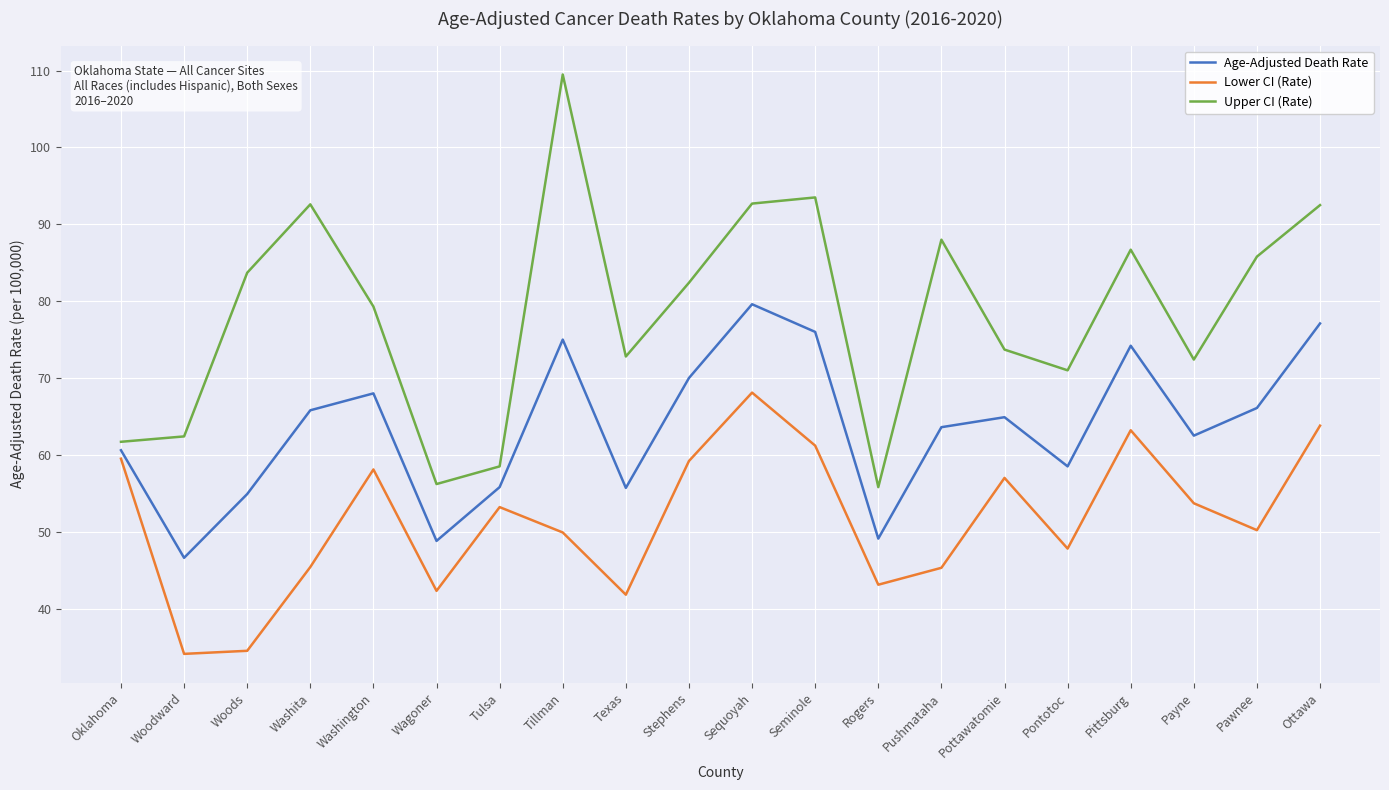

Is the value of Age-Adjusted Death Rate at Wagoner greater than the value of Upper CI (Rate) at Texas?

No